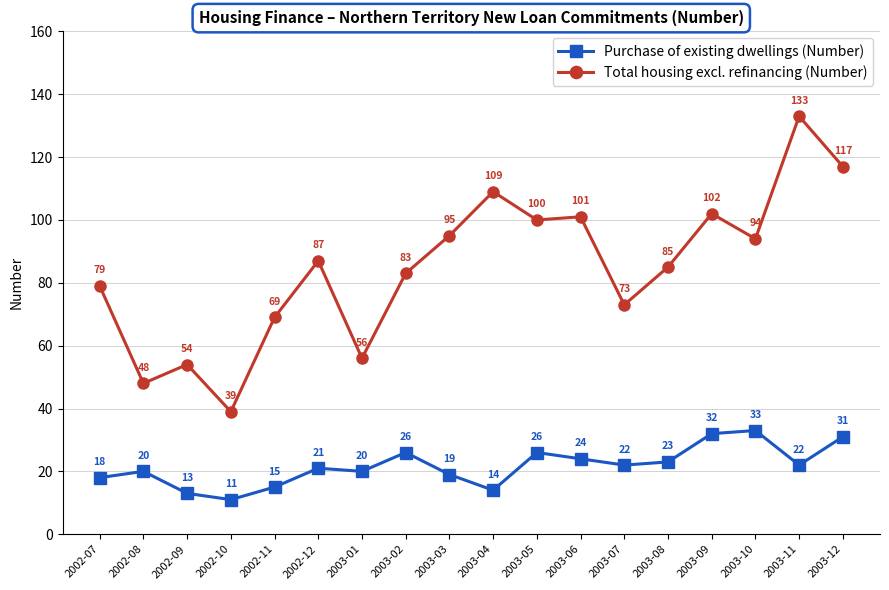

Which series changed the most between 2002-08 and 2003-12?

Total housing excl. refinancing (Number)